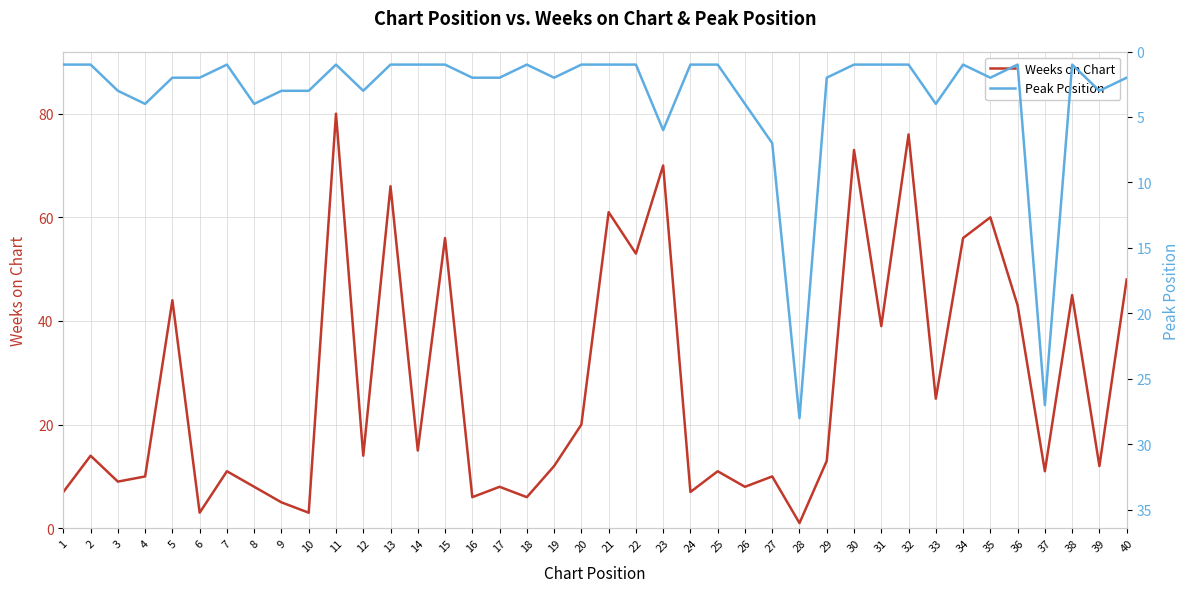

Reading left to right, extract all data points from this chart.

Weeks on Chart: 1=7	2=14	3=9	4=10	5=44	6=3	7=11	8=8	9=5	10=3	11=80	12=14	13=66	14=15	15=56	16=6	17=8	18=6	19=12	20=20	21=61	22=53	23=70	24=7	25=11	26=8	27=10	28=1	29=13	30=73	31=39	32=76	33=25	34=56	35=60	36=43	37=11	38=45	39=12	40=48
Peak Position: 1=1	2=1	3=3	4=4	5=2	6=2	7=1	8=4	9=3	10=3	11=1	12=3	13=1	14=1	15=1	16=2	17=2	18=1	19=2	20=1	21=1	22=1	23=6	24=1	25=1	26=4	27=7	28=28	29=2	30=1	31=1	32=1	33=4	34=1	35=2	36=1	37=27	38=1	39=3	40=2